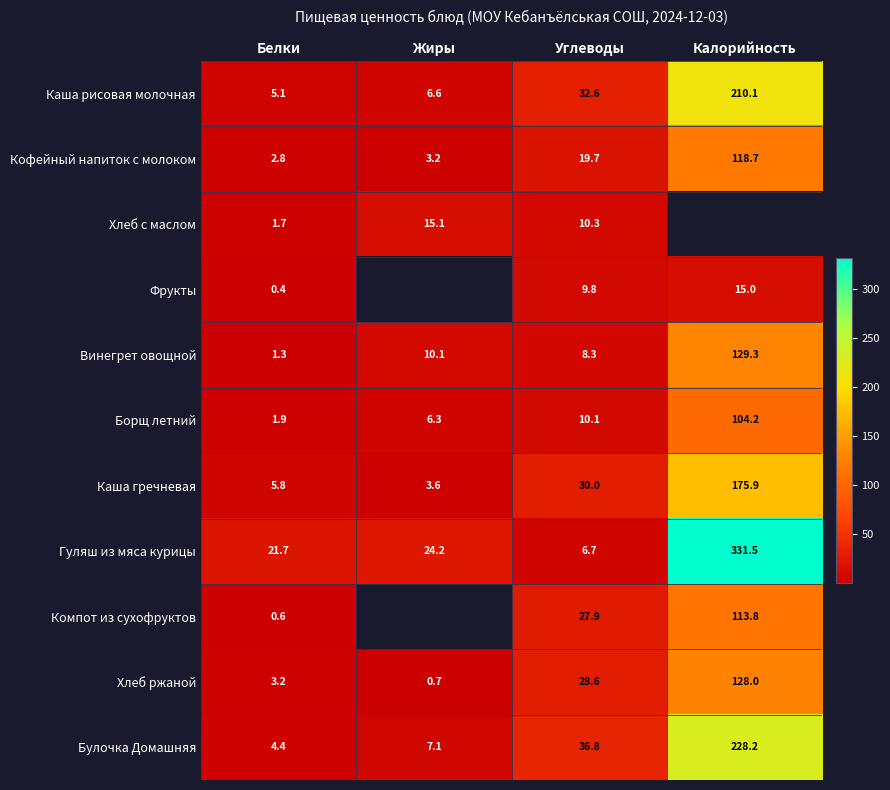

Is the value of Кофейный напиток с молоком at Жиры greater than the value of Булочка Домашняя at Углеводы?

No